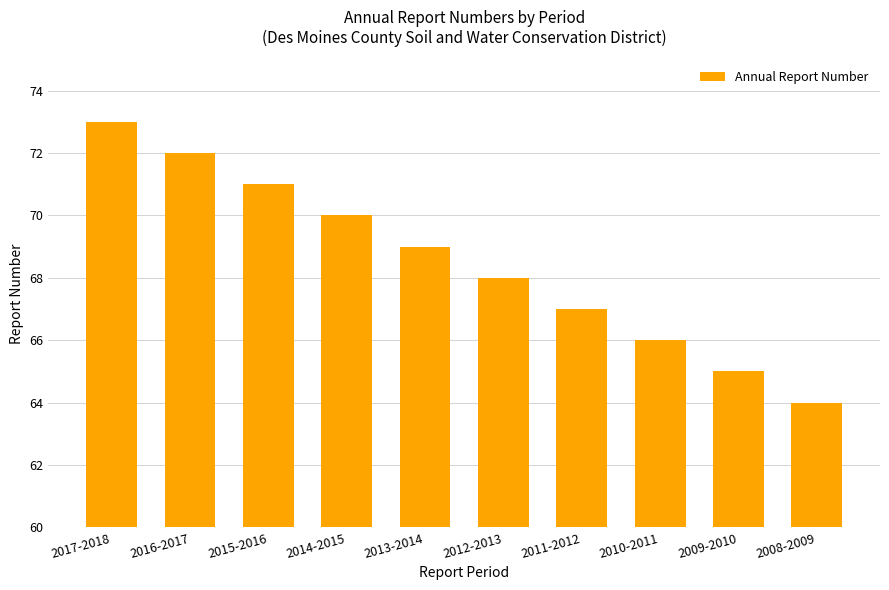

What is the change in value from 2017-2018 to 2015-2016?

-2